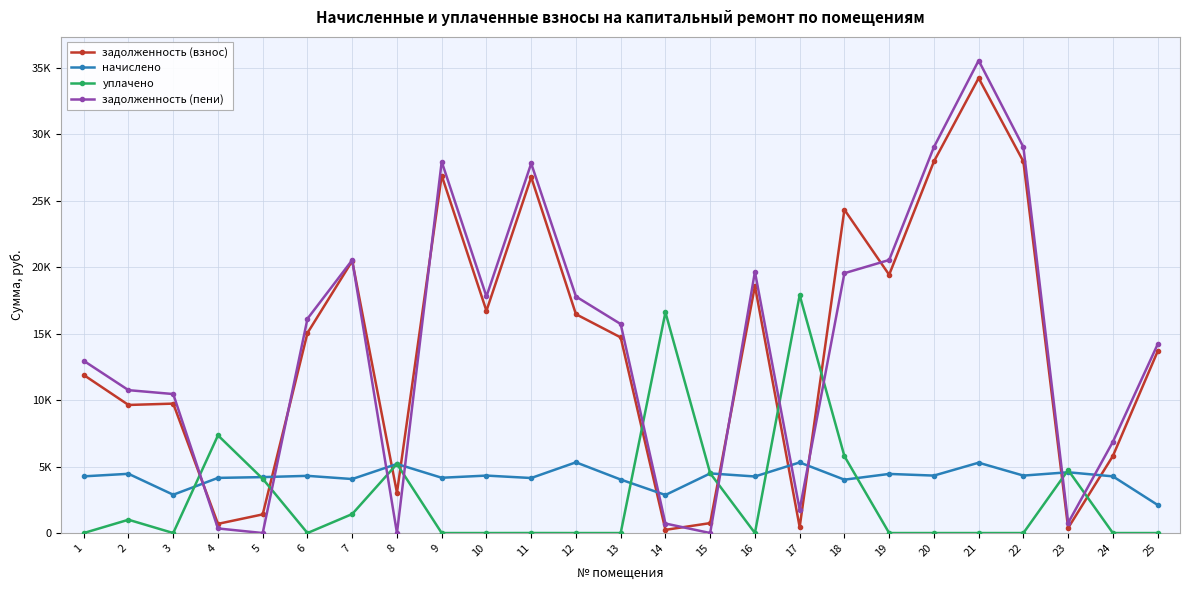

What is the difference between the maximum and minimum values in the начислено series?

3206.4